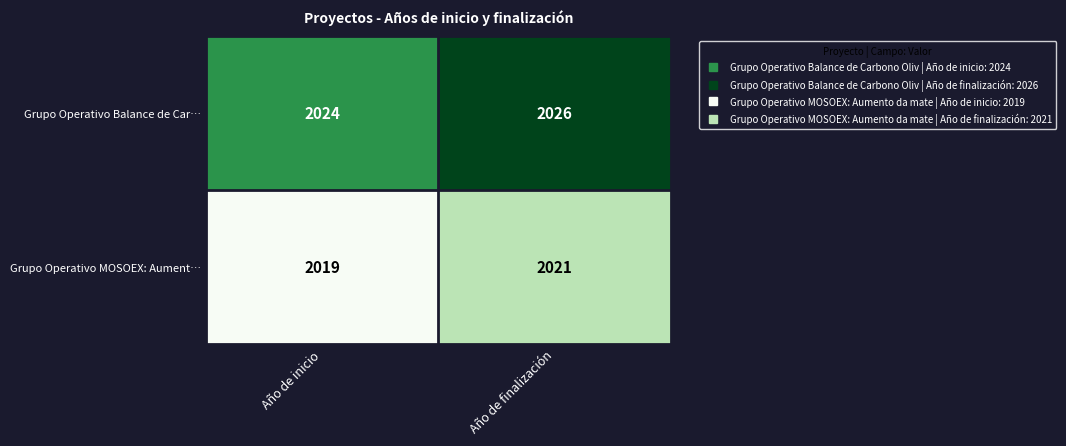

Reading left to right, extract all data points from this chart.

Grupo Operativo Balance de Car…: 2024	2026
Grupo Operativo MOSOEX: Aument…: 2019	2021